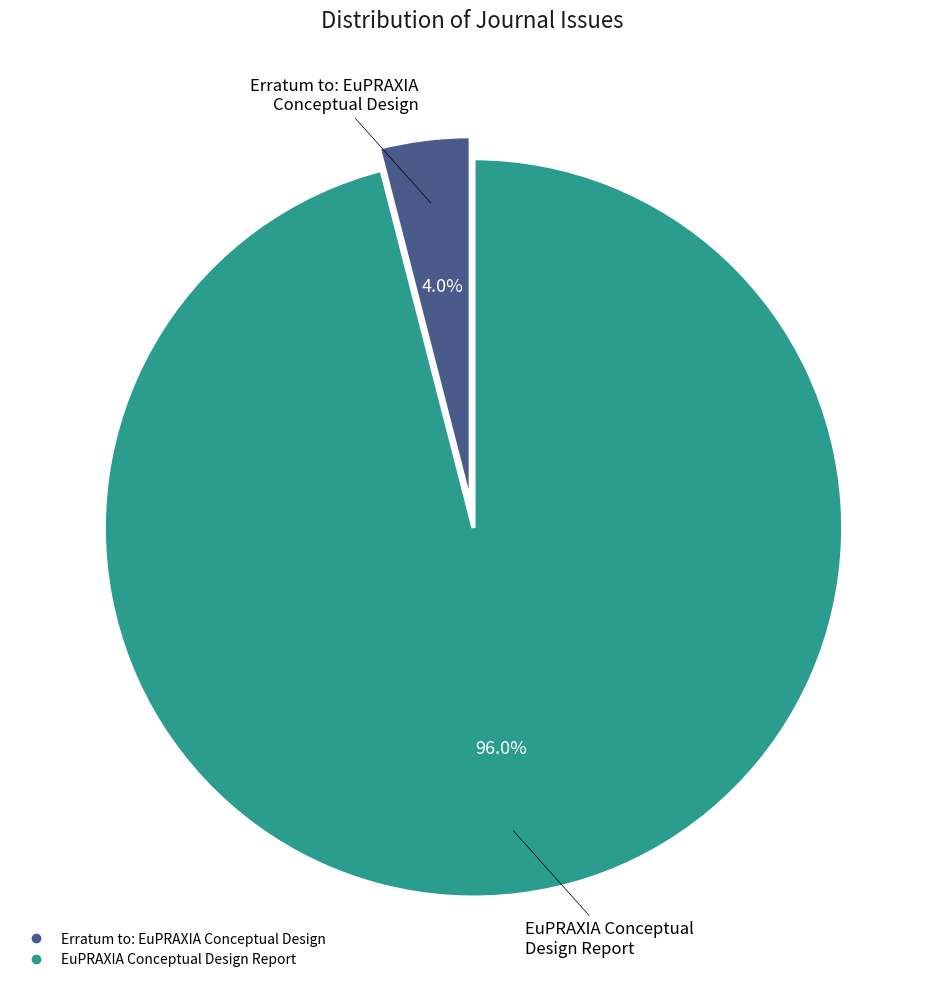

To the nearest percent, what is the difference between the largest and smallest slice percentages?

92%